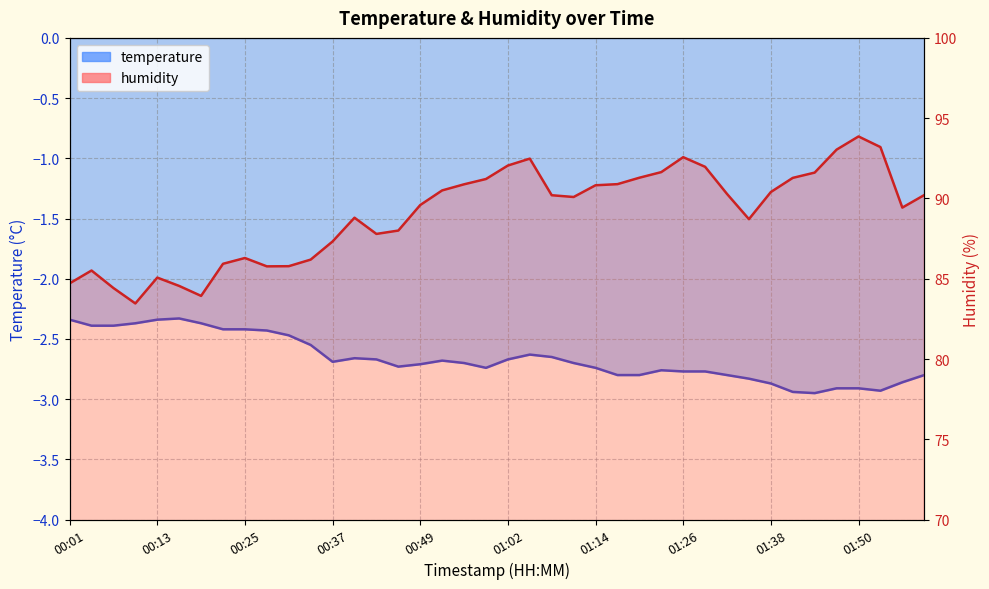

Which series has the widest spread of values?

humidity